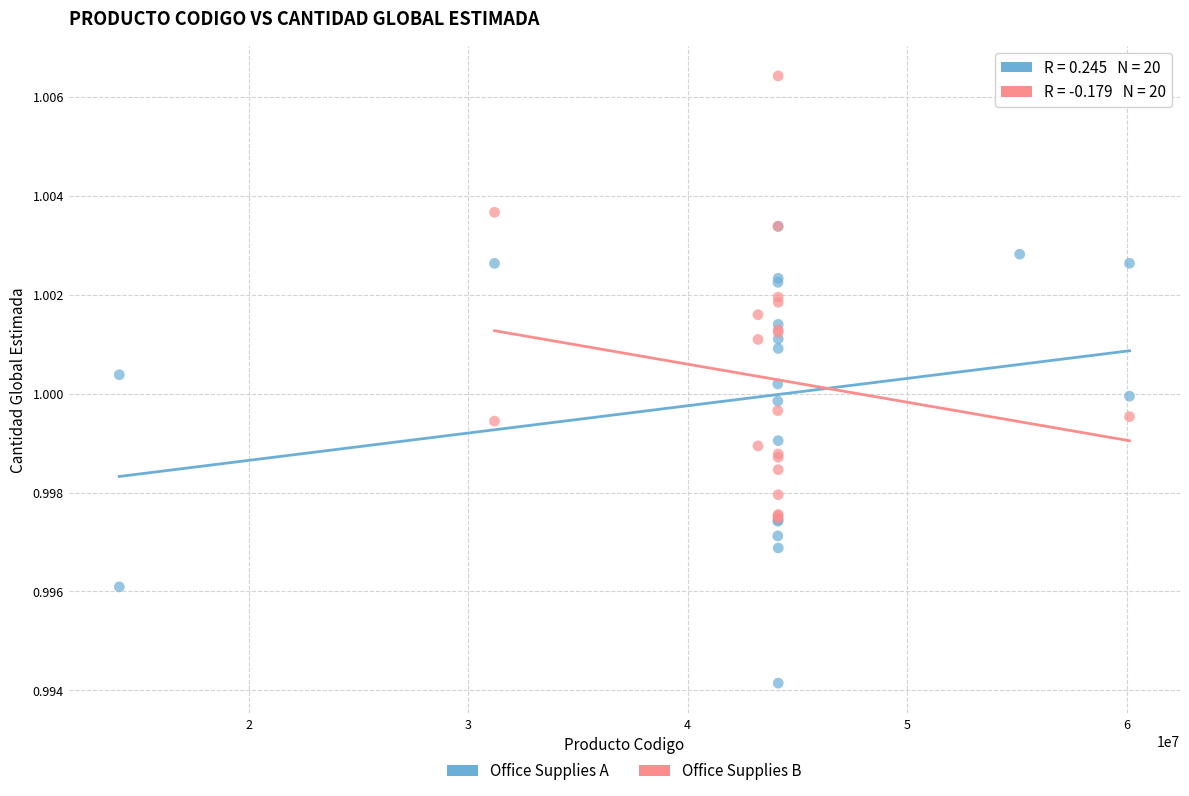

Which series contains the highest Y value?

Office Supplies B